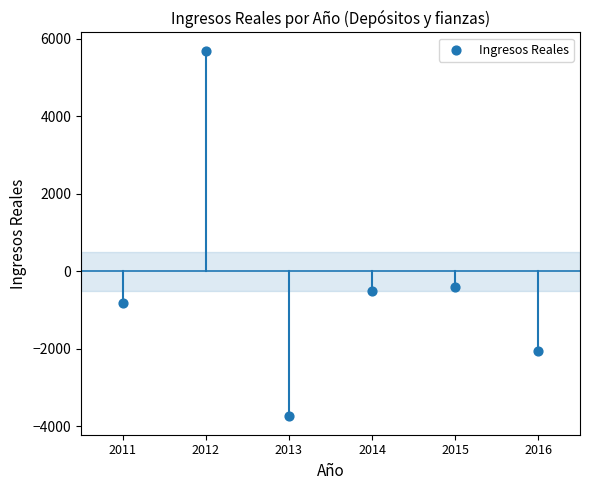

What is the average Y value?

-308.4